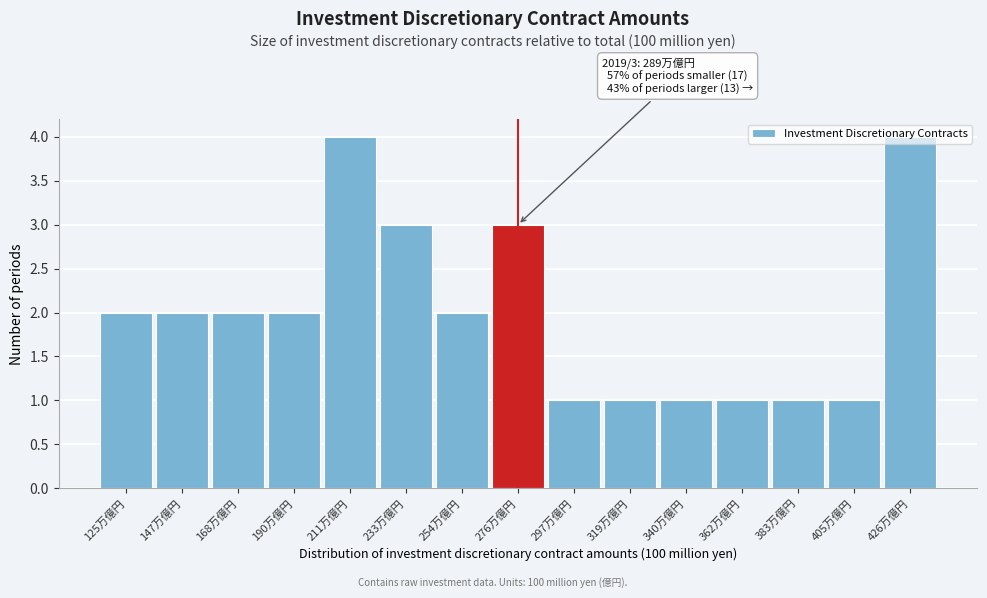

What is the value of the 7th bar from the left?

2